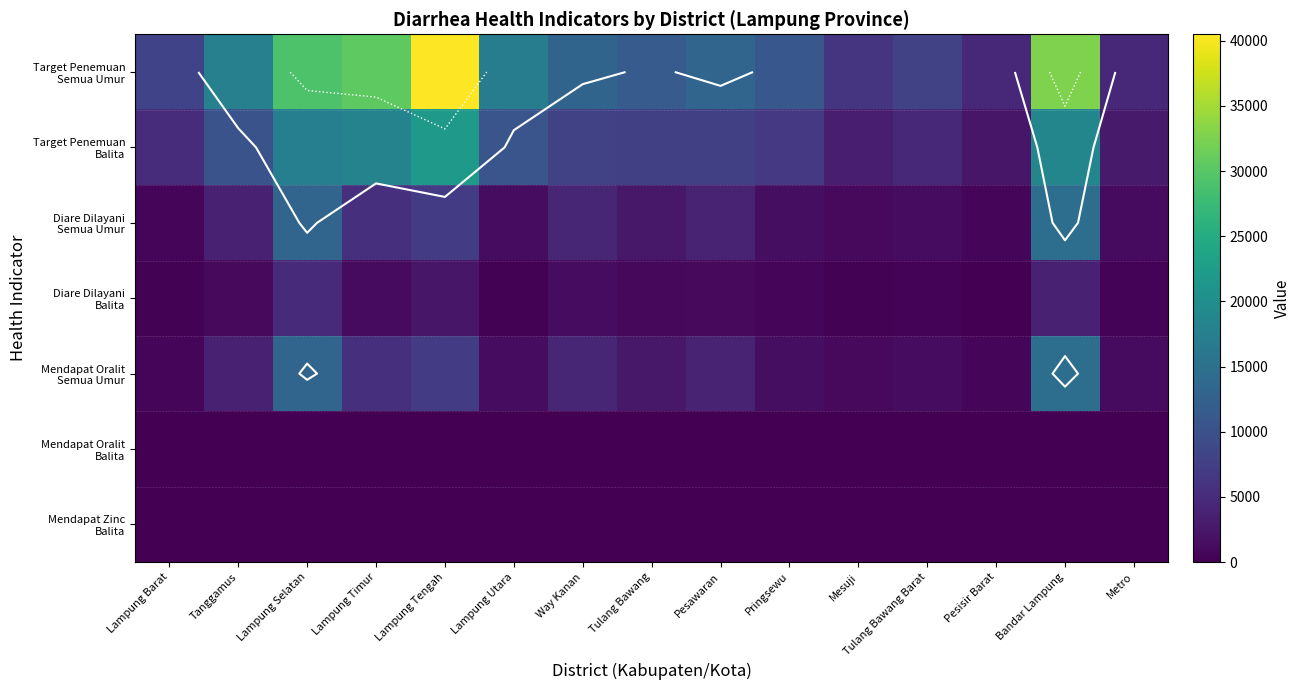

What is the total value across all series at Lampung Utara?

30728.7